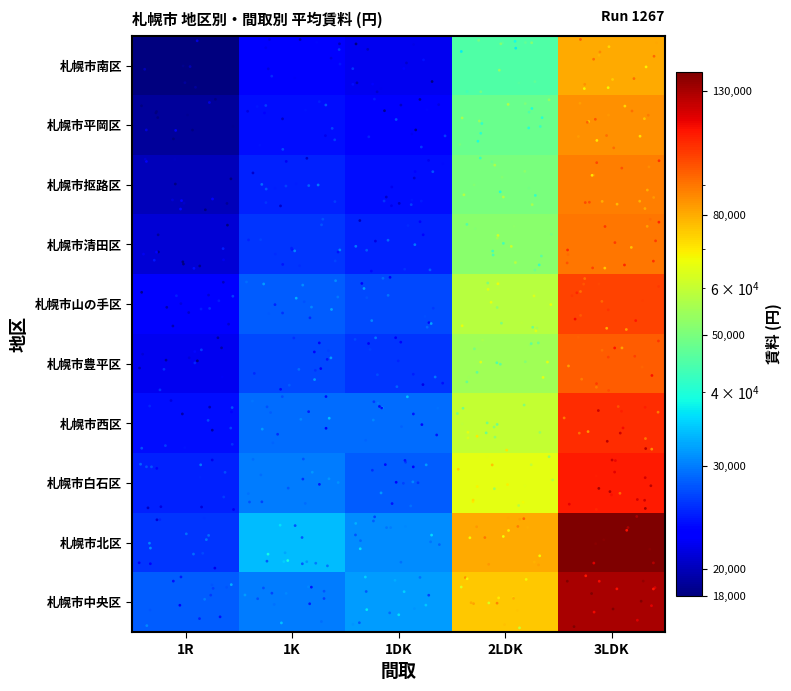

Reading right to left, extract all data points from this chart.

札幌市中央区: 3LDK=130000	2LDK=75000	1DK=32000	1K=30000	1R=28000
札幌市北区: 3LDK=140000	2LDK=80000	1DK=31000	1K=34000	1R=26000
札幌市白石区: 3LDK=110000	2LDK=65000	1DK=28000	1K=30000	1R=25000
札幌市西区: 3LDK=105000	2LDK=60000	1DK=29000	1K=29000	1R=24000
札幌市豊平区: 3LDK=95000	2LDK=55000	1DK=26000	1K=27000	1R=22000
札幌市山の手区: 3LDK=100000	2LDK=58000	1DK=27000	1K=28000	1R=23000
札幌市清田区: 3LDK=90000	2LDK=52000	1DK=25000	1K=26000	1R=21000
札幌市抠路区: 3LDK=88000	2LDK=50000	1DK=24000	1K=25000	1R=20000
札幌市平岡区: 3LDK=85000	2LDK=48000	1DK=23000	1K=24000	1R=19000
札幌市南区: 3LDK=80000	2LDK=45000	1DK=22000	1K=23000	1R=18000